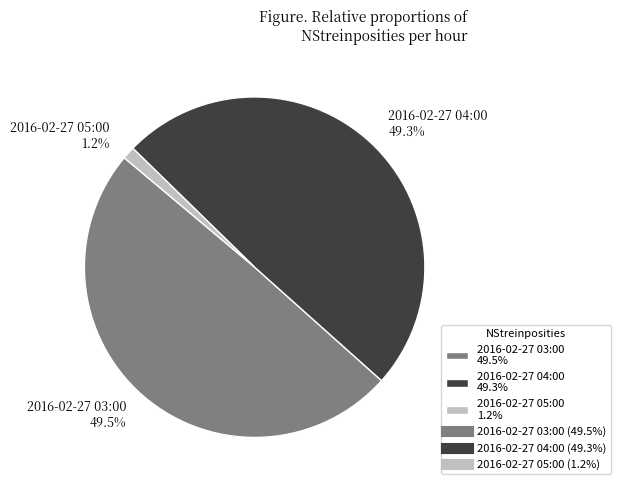

Is 2016-02-27 04:00 the majority of the pie?

No